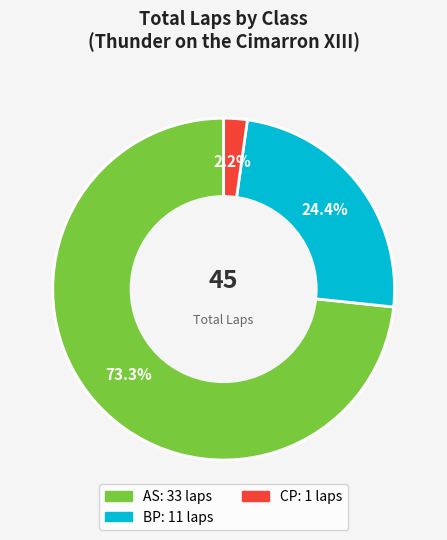

Is there a majority slice in this chart?

Yes